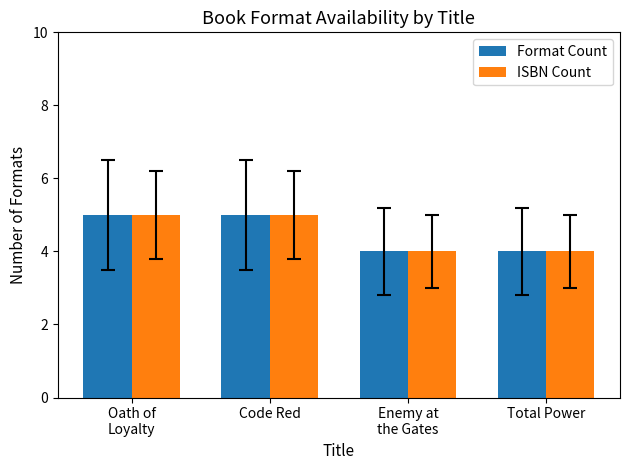

Is it true that Format Count equals 3 at Oath of
Loyalty?

False